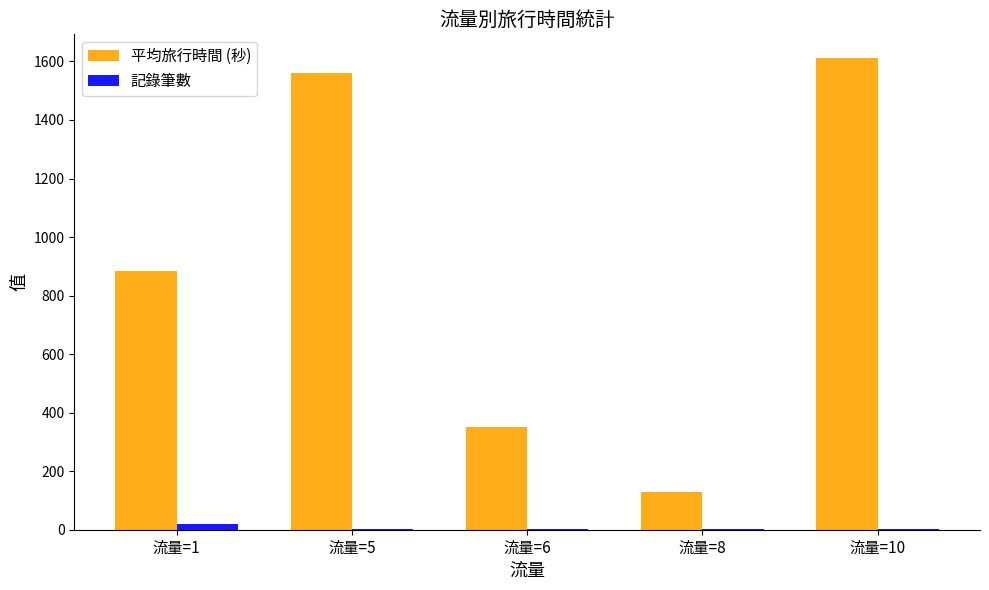

What is the sum of the 平均旅行時間 (秒) values at 流量=6 and 流量=10?

1963.0